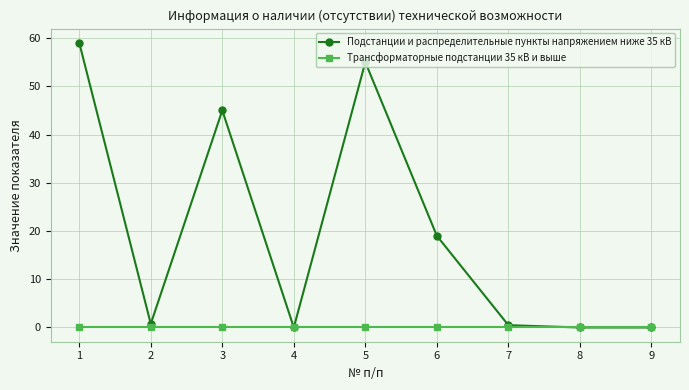

Rank the series by their average value, from lowest to highest.

Трансформаторные подстанции 35 кВ и выше, Подстанции и распределительные пункты напряжением ниже 35 кВ